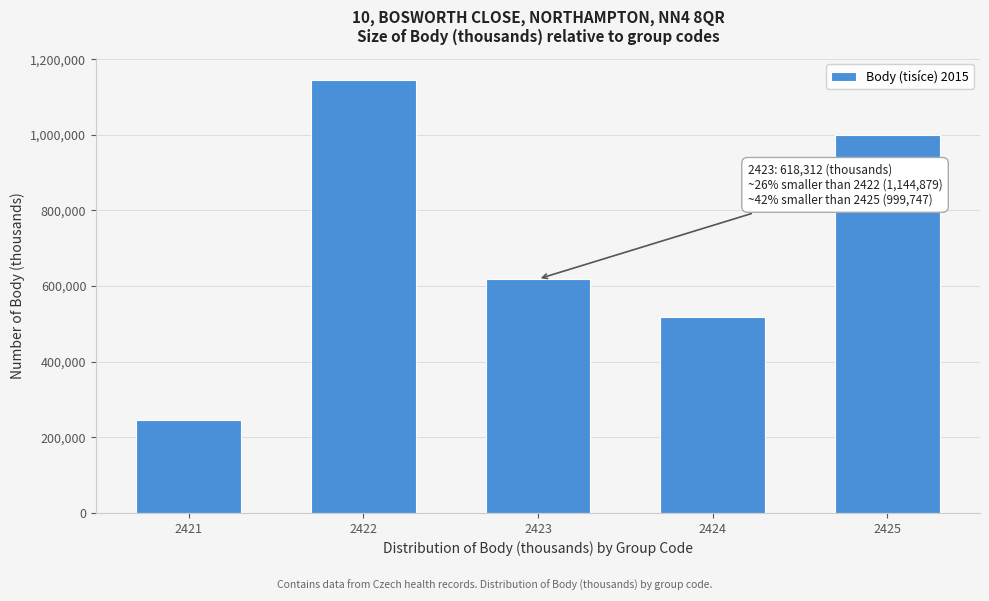

Reading left to right, extract all data points from this chart.

2421=246723.4	2422=1144878.8	2423=618312.2	2424=517328.9	2425=999746.8